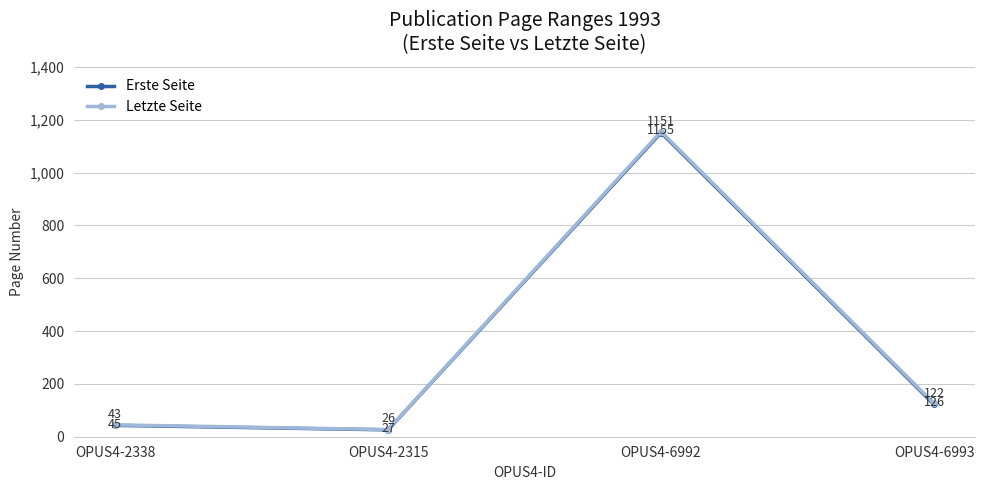

Where is the first local minimum for Letzte Seite?

OPUS4-2315